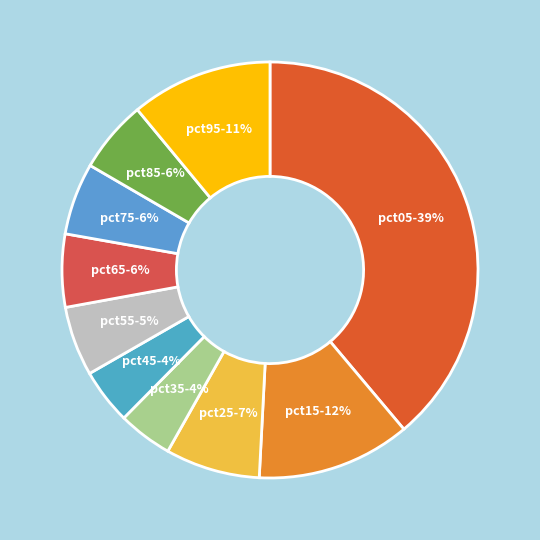

Which slice is the largest?

pct05